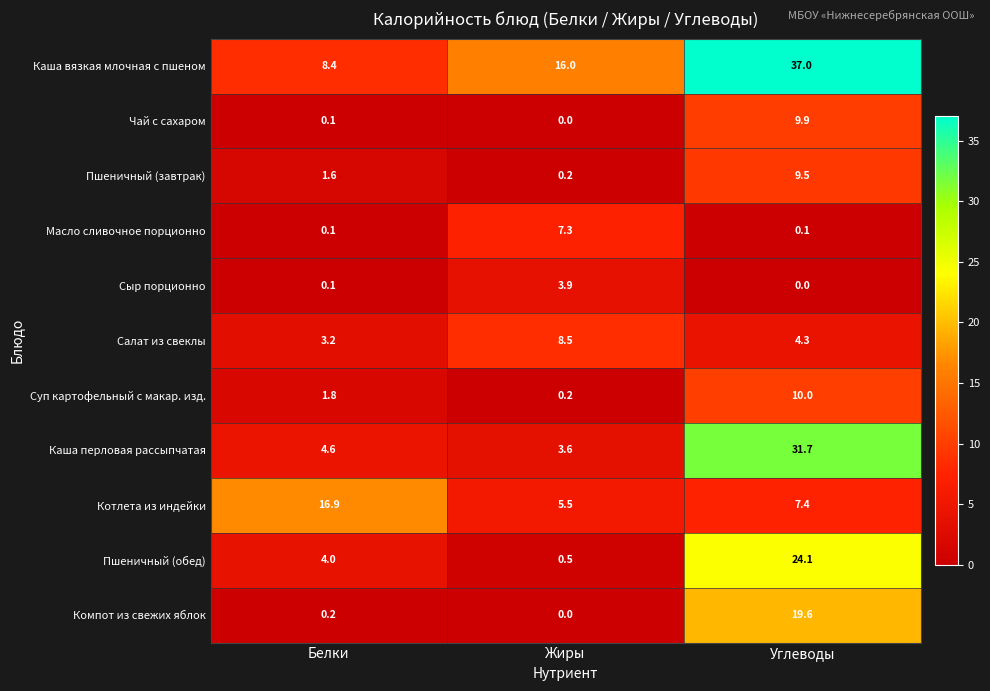

What is the difference between the highest and lowest values at Жиры?

16.0